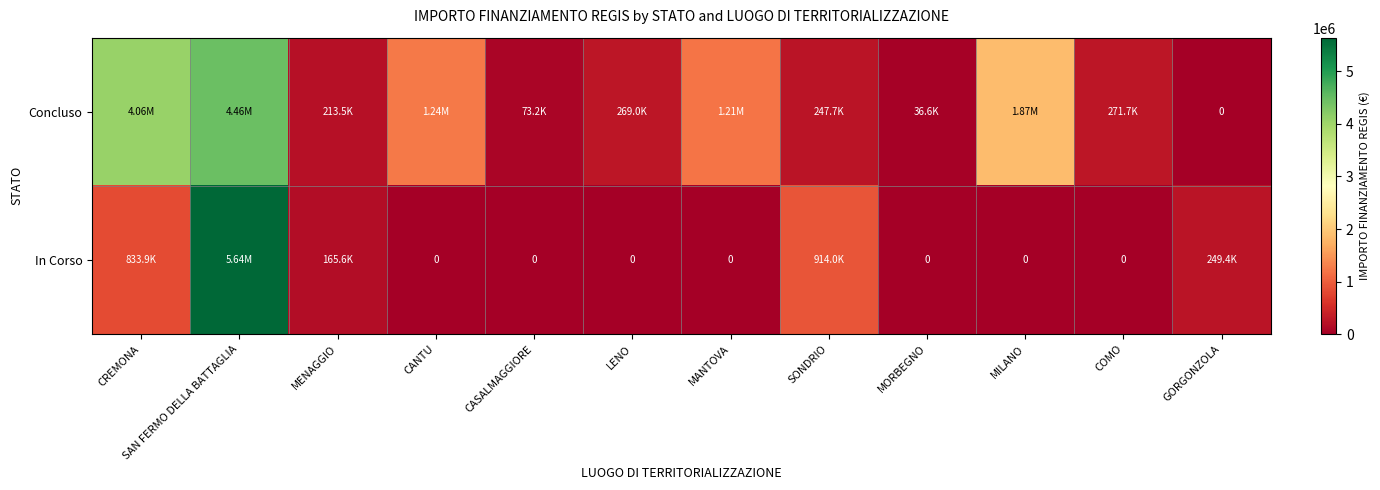

How many positive values does the Concluso series have?

11